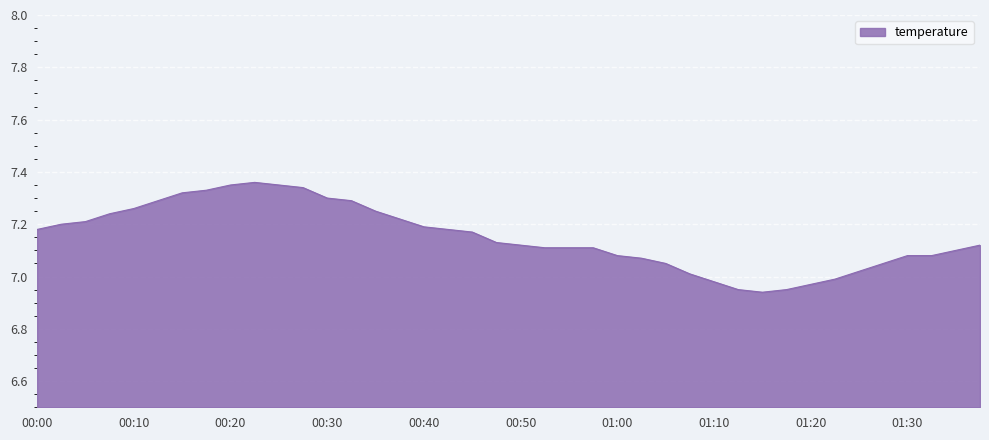

What is the difference between the maximum and minimum values?

0.4